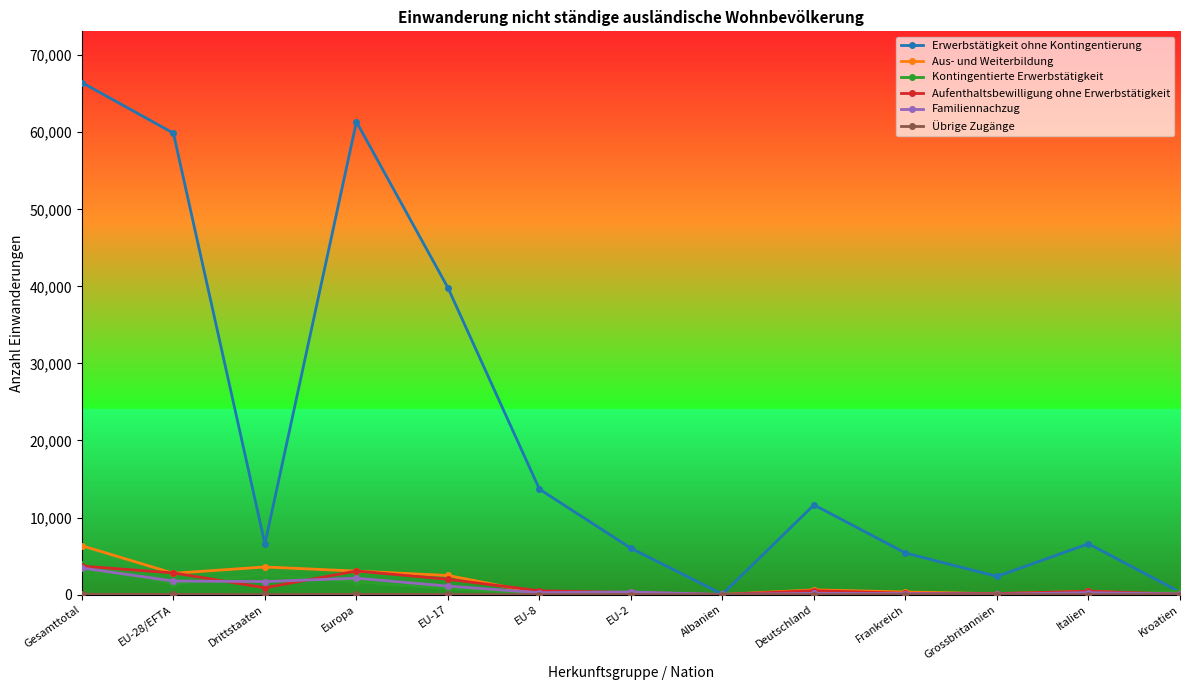

What position from the left is EU-8?

6